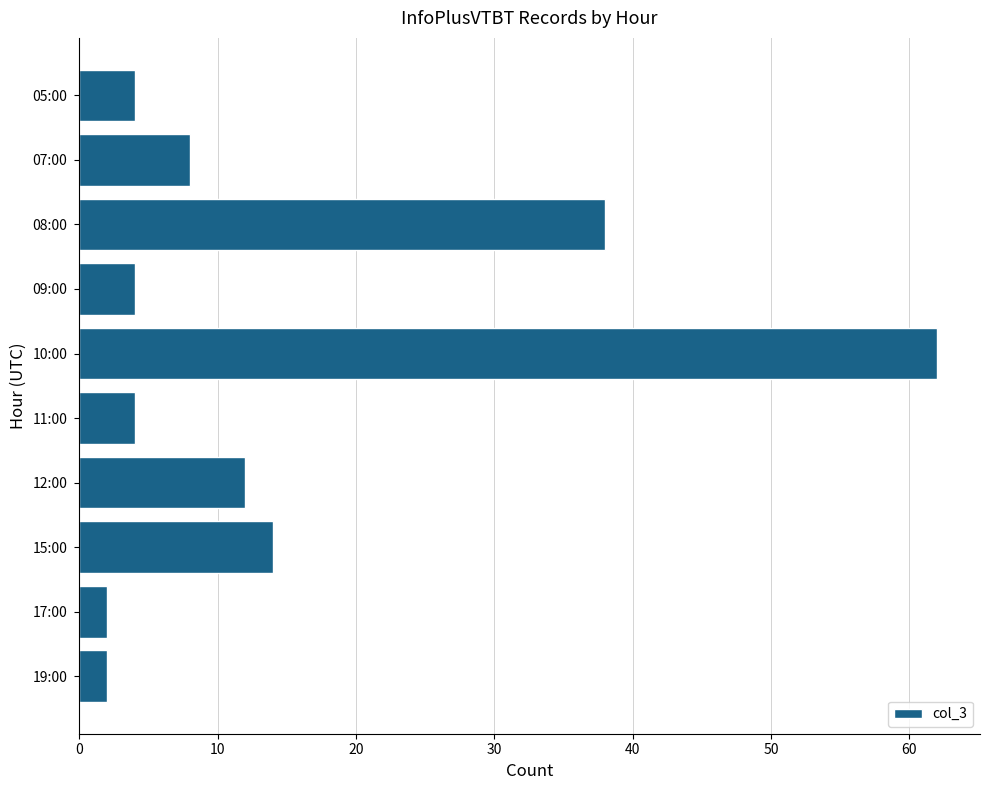

What is the value of the 6th bar from the top?

4